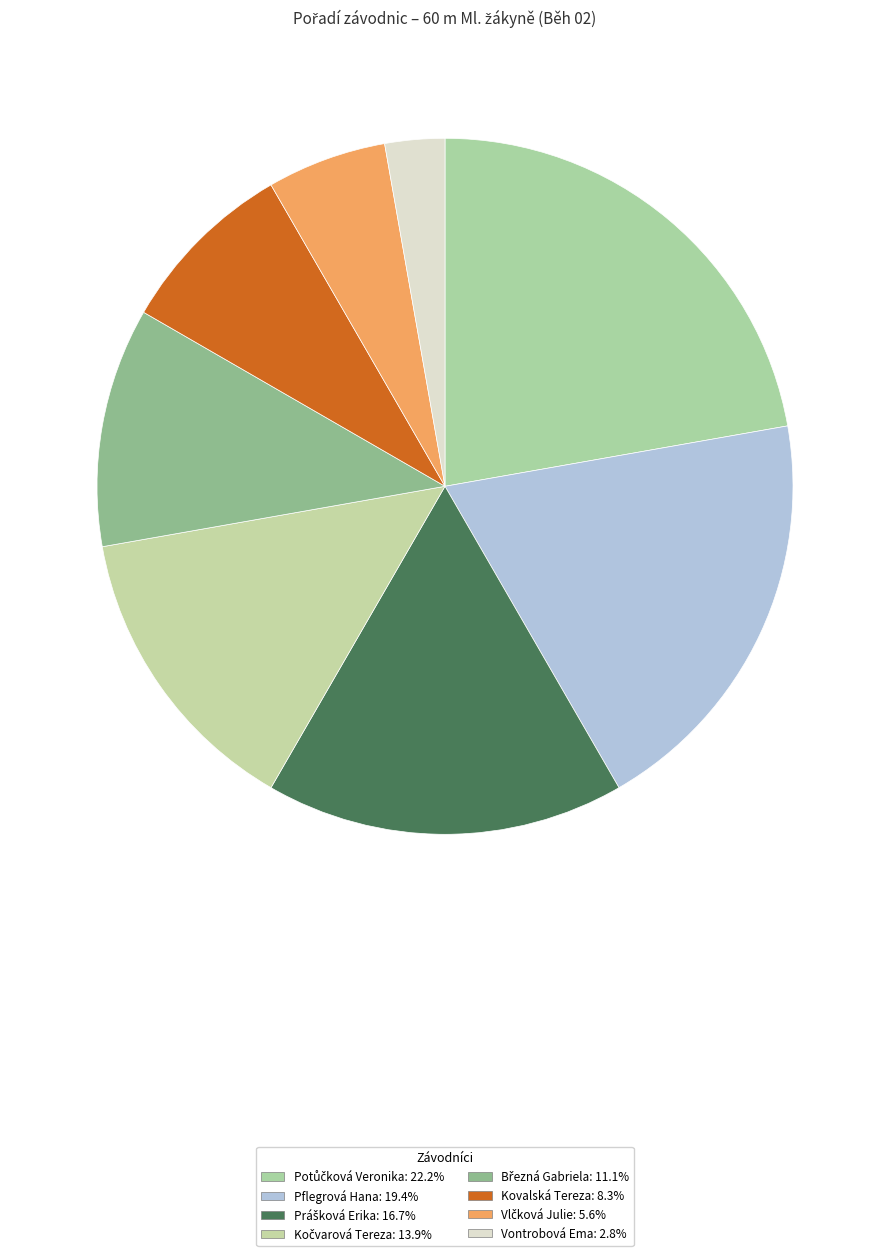

How many slices are in this pie chart?

8